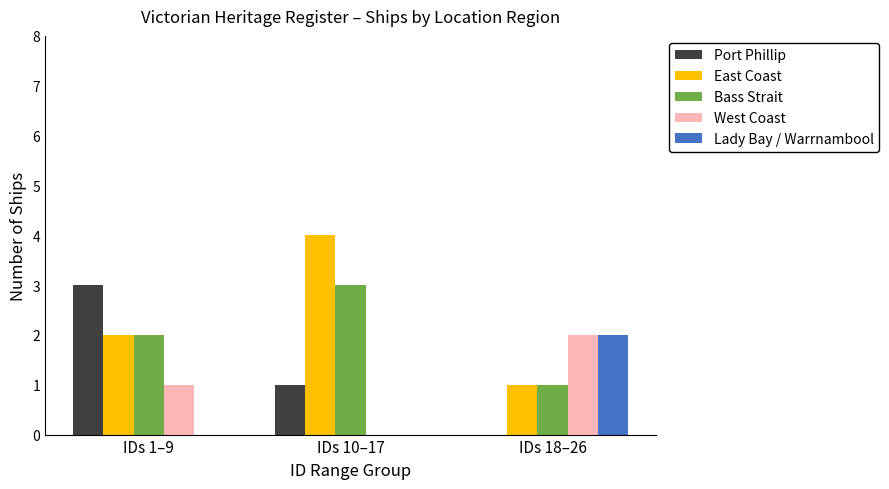

Are the bars horizontal?

No